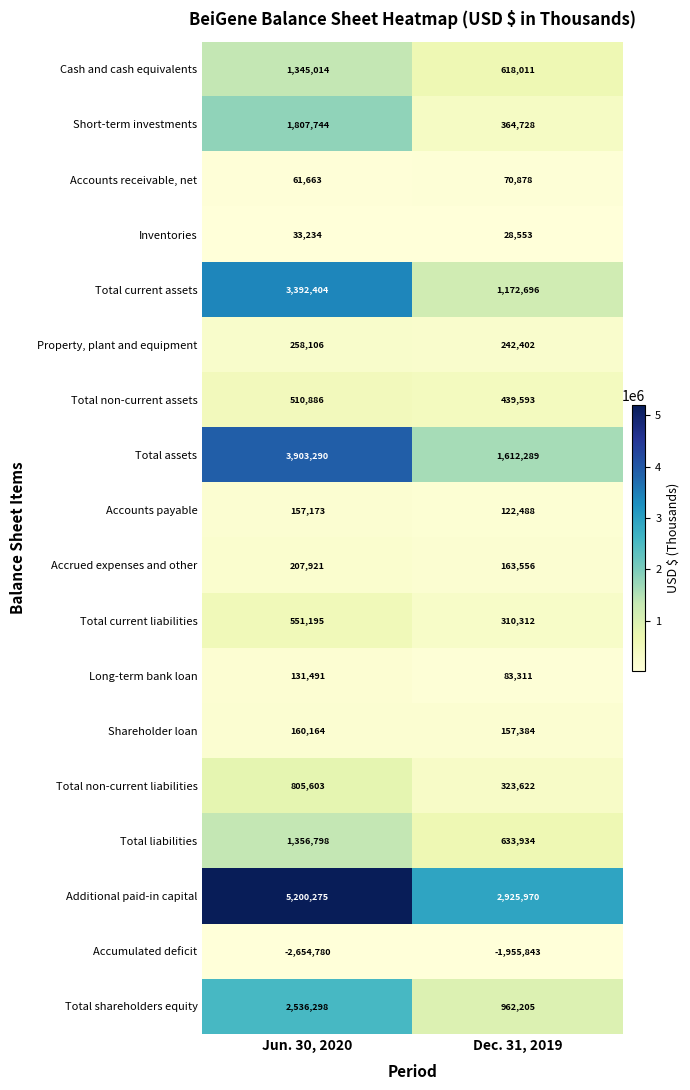

Is it true that Total assets equals 6833194 at Jun. 30, 2020?

False